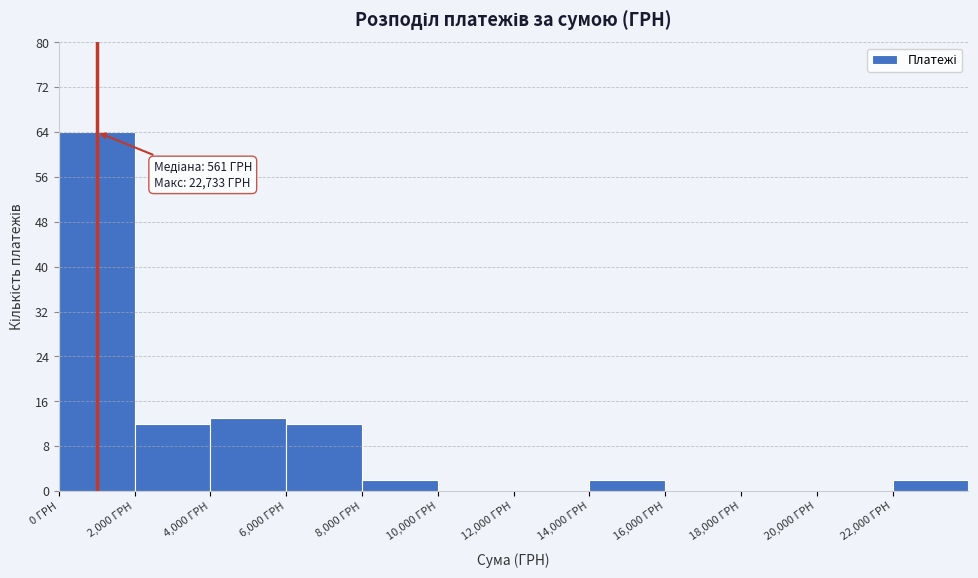

Over which range of the x-axis is the bar tallest?

0 to 2000